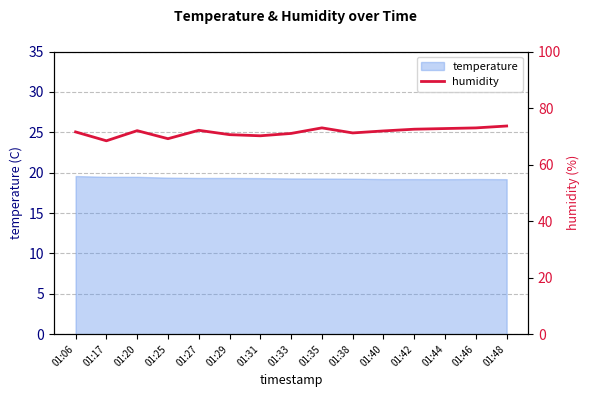

True or false: temperature has a value of 19.3 at 01:35.

True